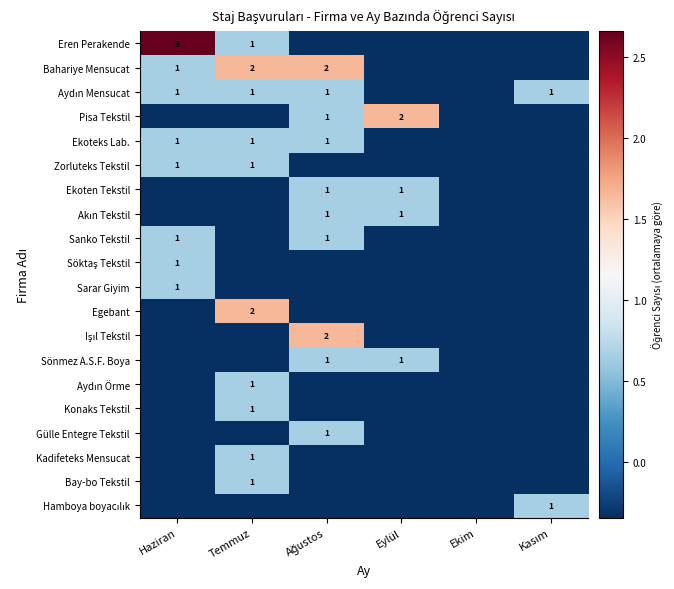

The Konaks Tekstil series shows -0.1 at Haziran. True or false?

False